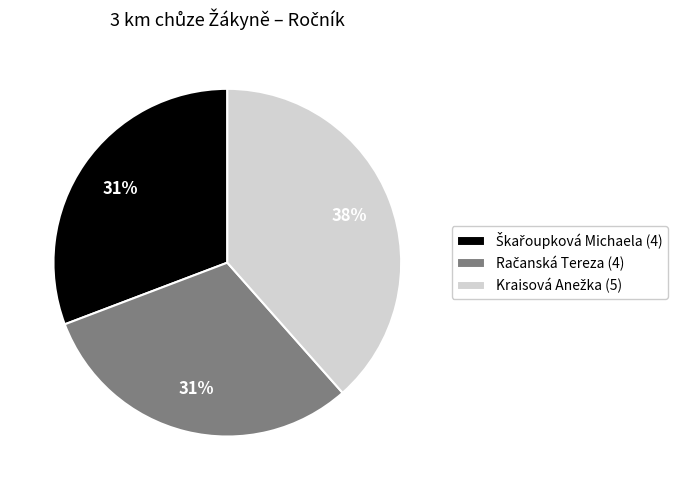

Is there any slice that represents more than half of the pie?

No